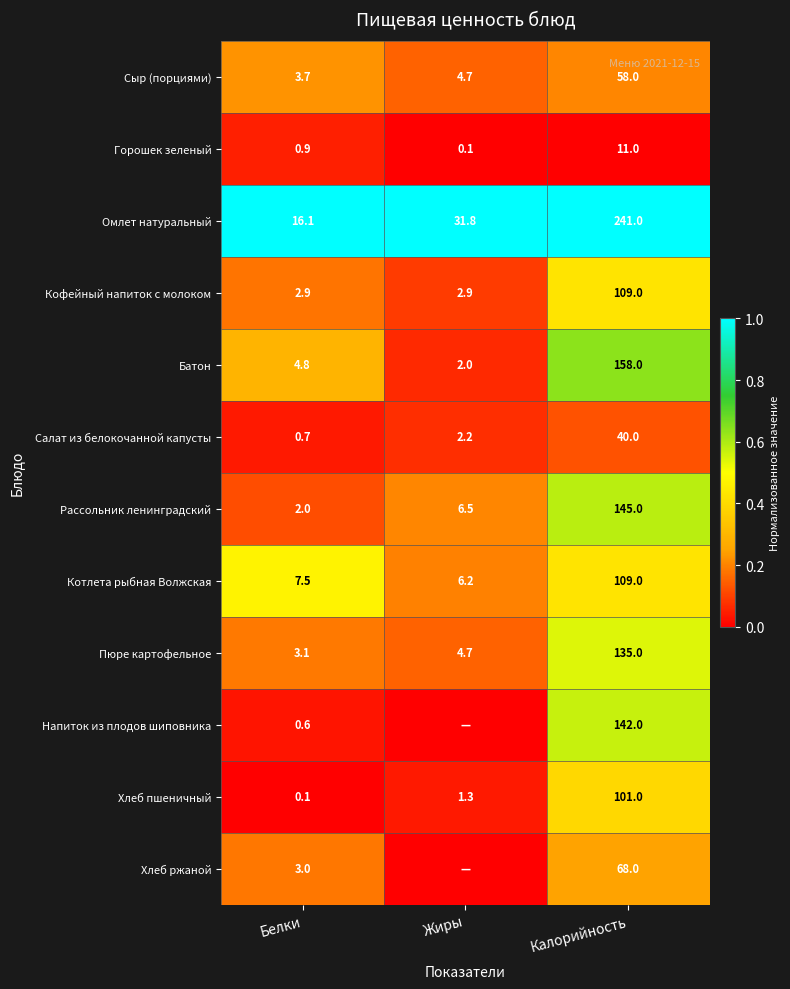

What is the sum of the Горошек зеленый values at Калорийность and Белки?

11.9